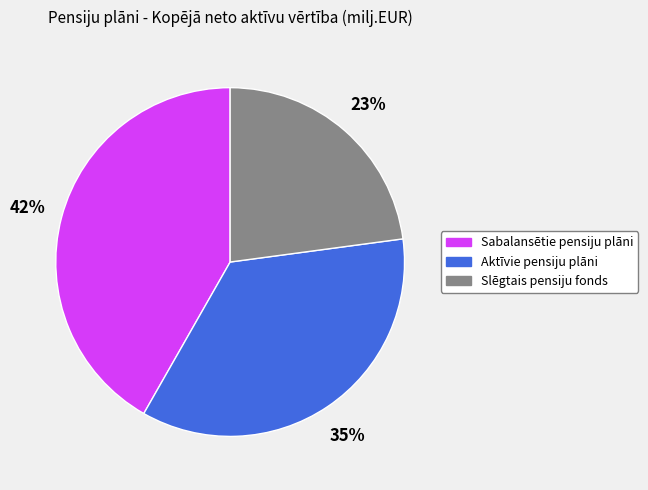

What is the smallest slice in the pie chart?

Slēgtais pensiju fonds